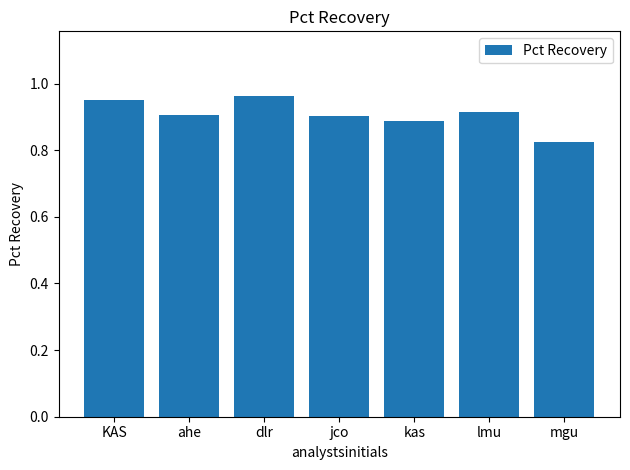

What position from the left is mgu?

7